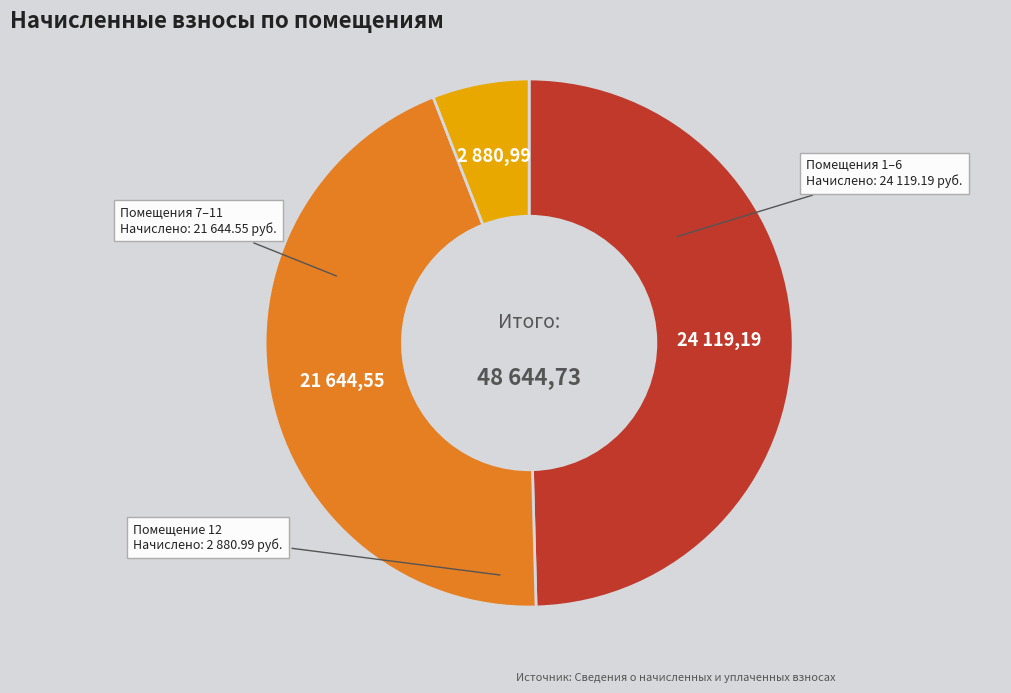

Is there any slice that represents more than half of the pie?

No